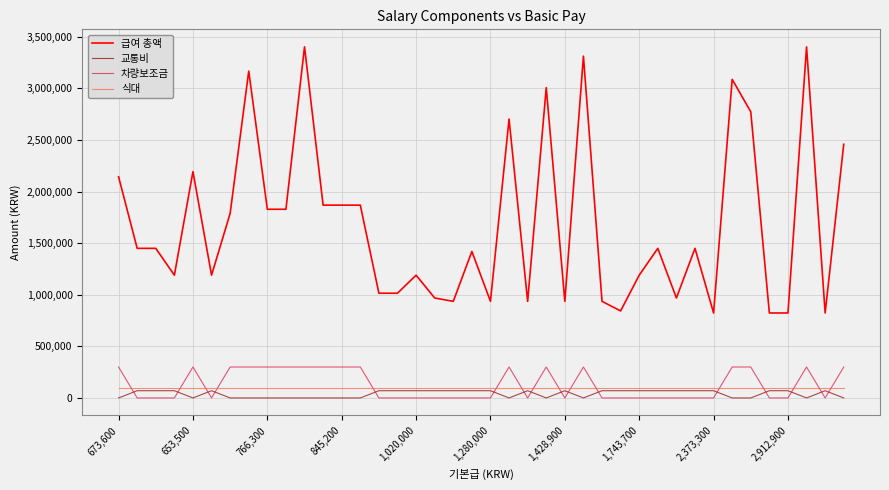

What is the highest value of the 급여 총액 series?

3402900